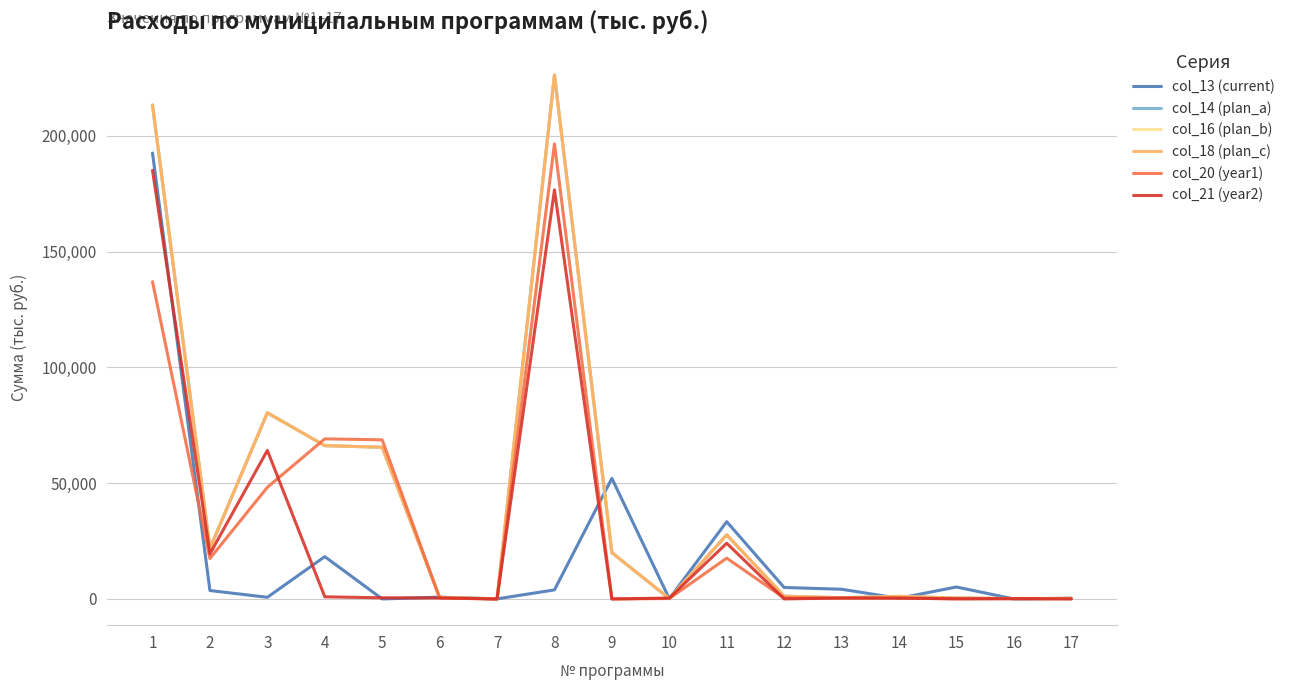

Which has a higher value, 5 or 17?

17